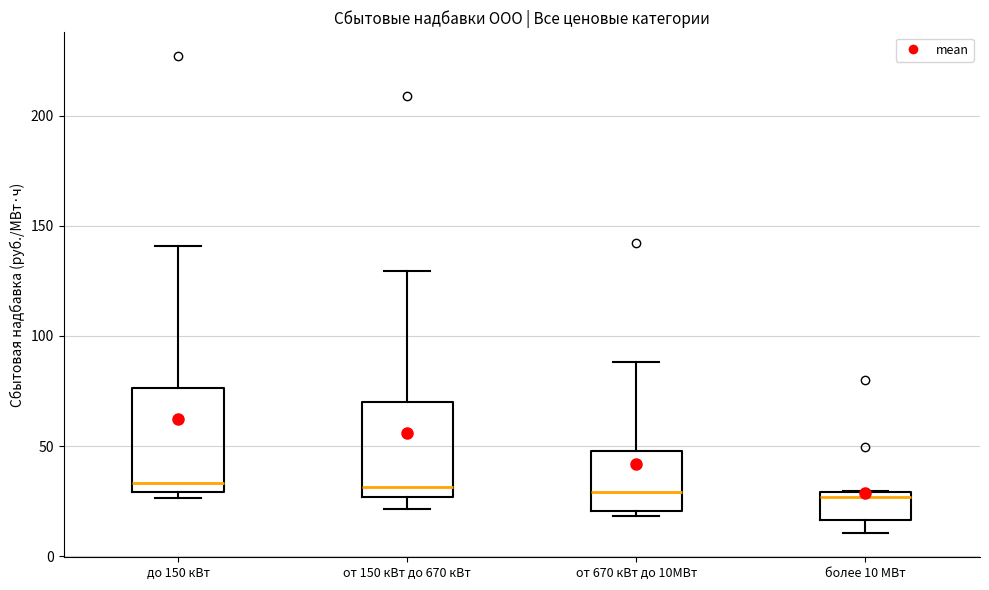

Reading left to right, transcribe this box plot: for each box, give where its median line is, the range the box spans, and where its two whiskers end, as read against the y-axis. The values are not printed on the chart, so give them approximately, as read against the axis.

до 150 кВт: median 35, box 30 to 75, whiskers 25 to 140
от 150 кВт до 670 кВт: median 30, box 25 to 70, whiskers 20 to 130
от 670 кВт до 10МВт: median 30, box 20 to 50, whiskers 20 (just below the box's lower edge) to 90
более 10 МВт: median 25, box 15 to 30, whiskers 10 to 30